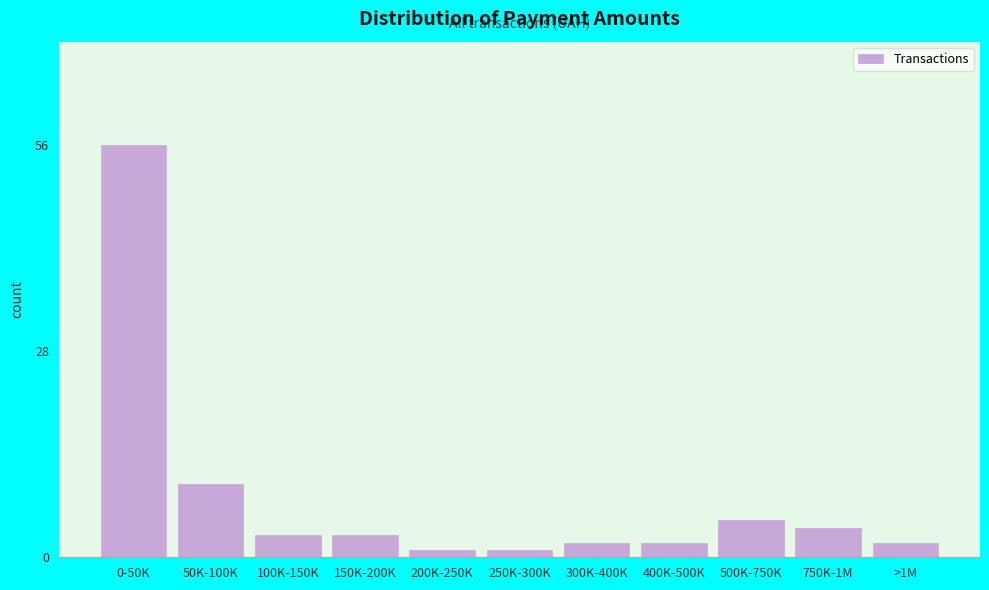

Reading left to right, list all the values displayed in this chart.

56	10	3	3	1	1	2	2	5	4	2